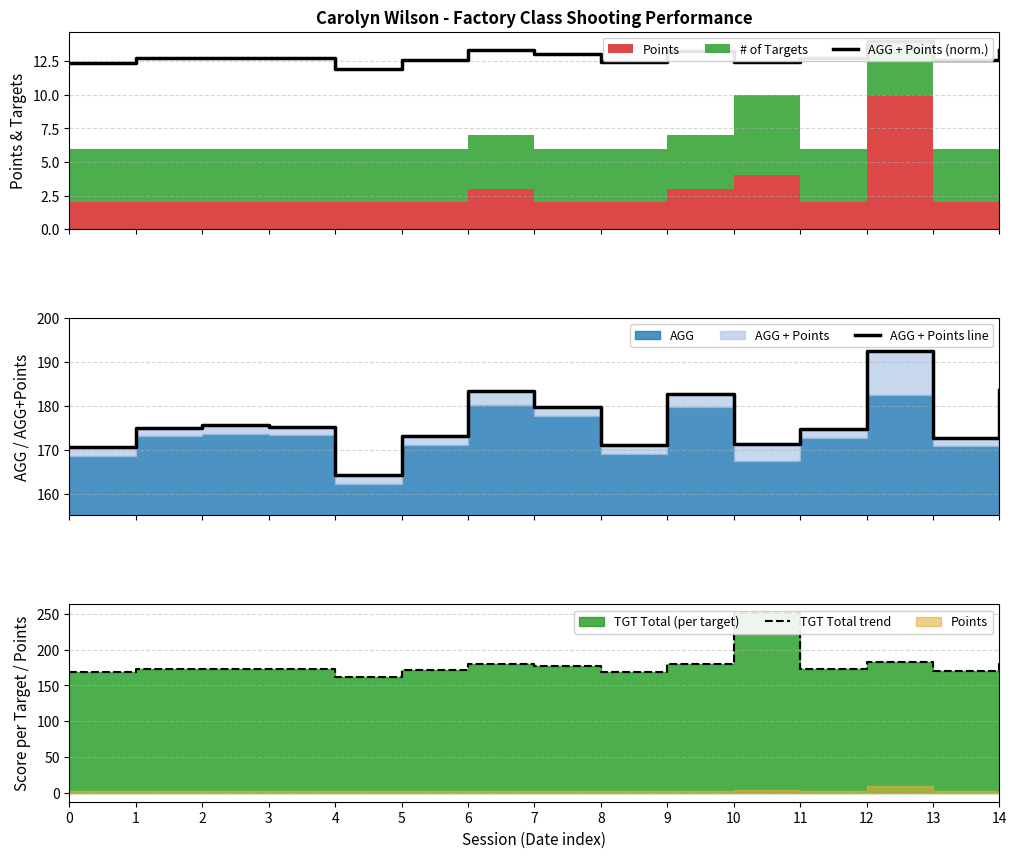

What is the total value across all series at 6?

376.8